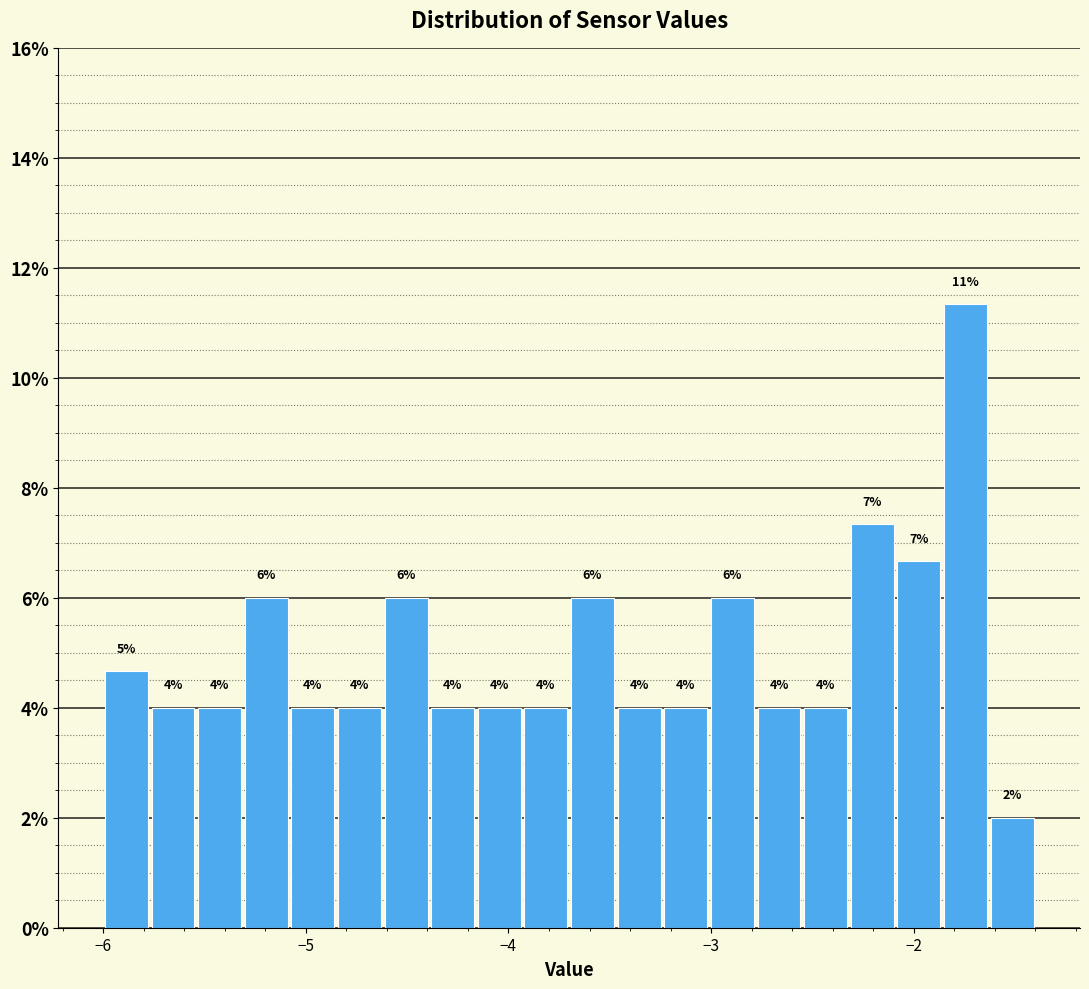

Read against the x-axis, roughly where is the centre of the tallest bar?

-1.7